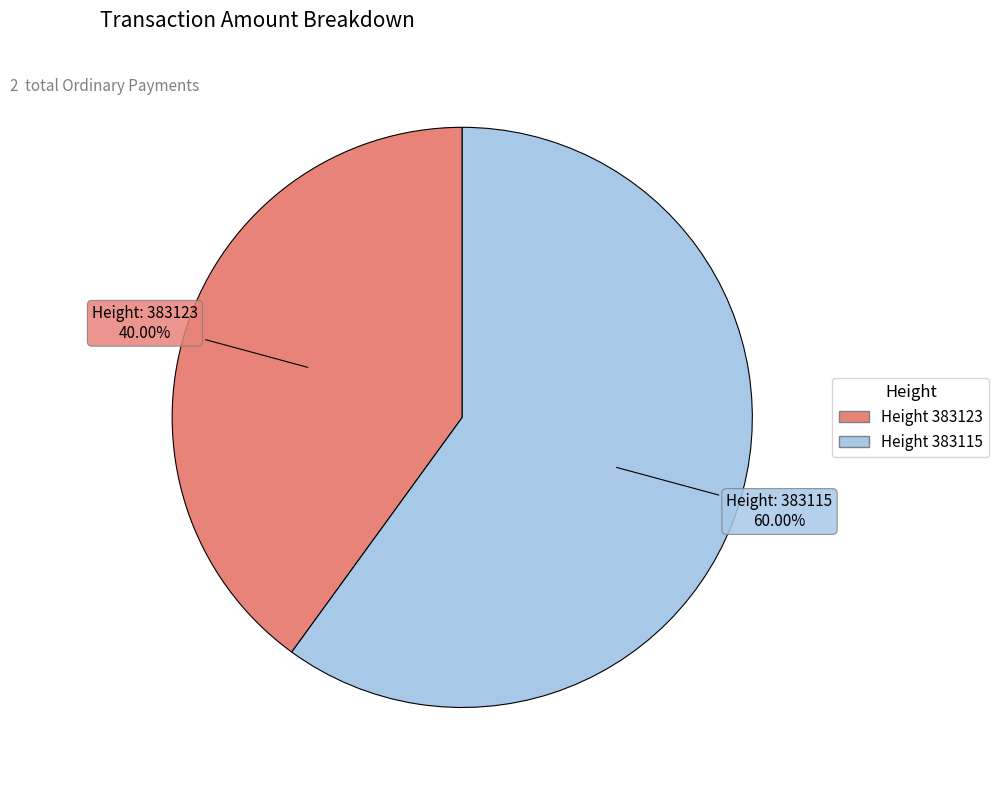

Does any single category account for the majority?

Yes